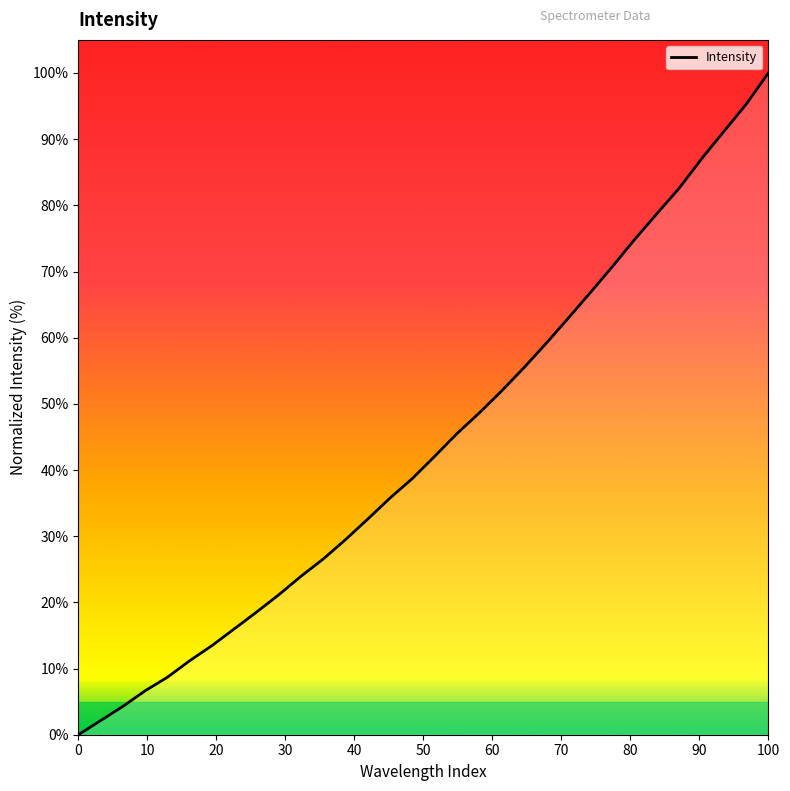

True or false: the data has more than 2 interior local peaks.

False